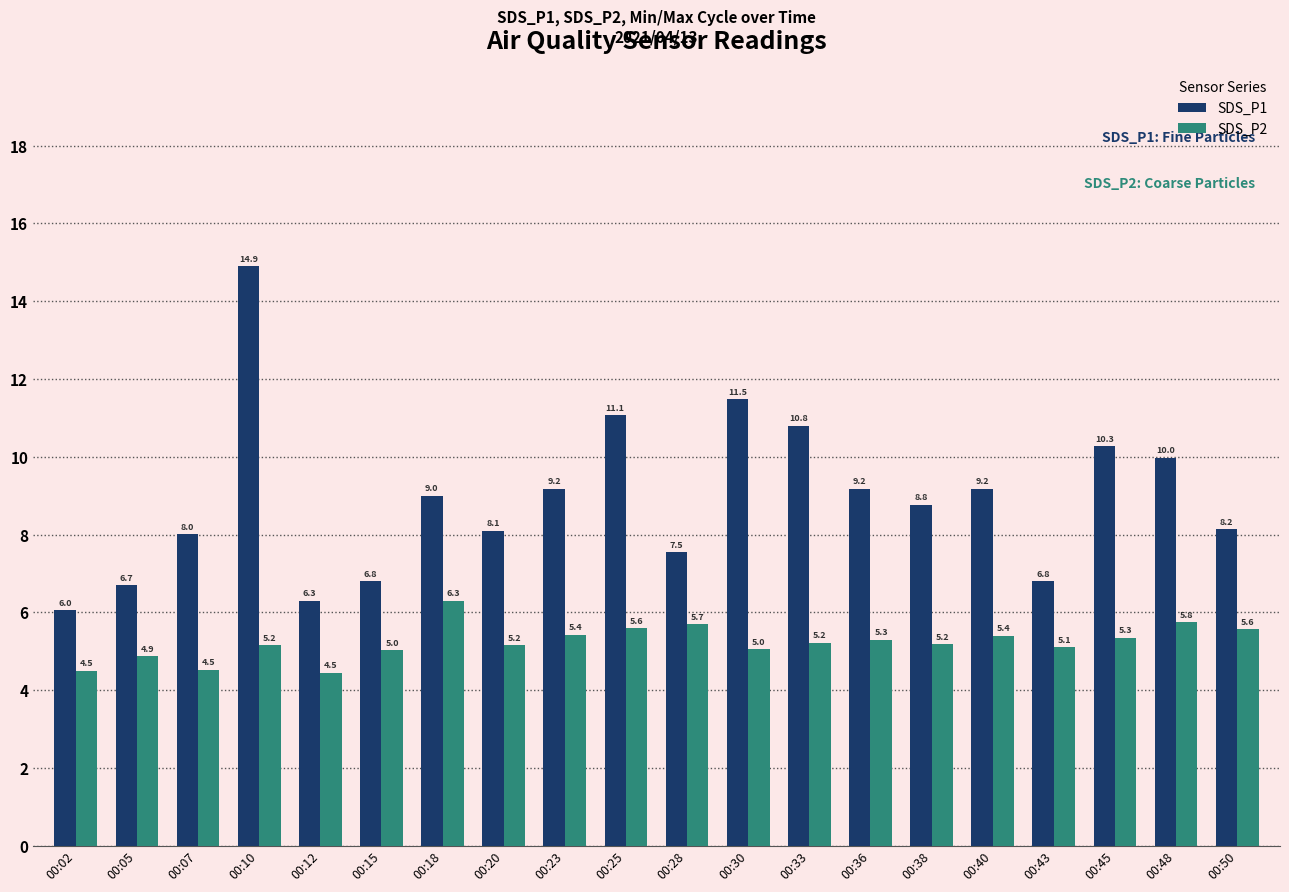

Which series changed the most between 00:23 and 00:33?

SDS_P1